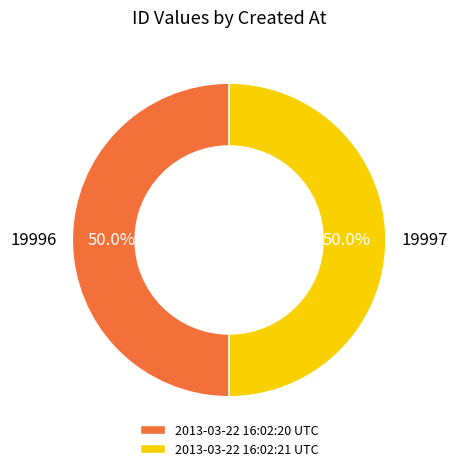

To the nearest percent, what is the average slice percentage?

50%